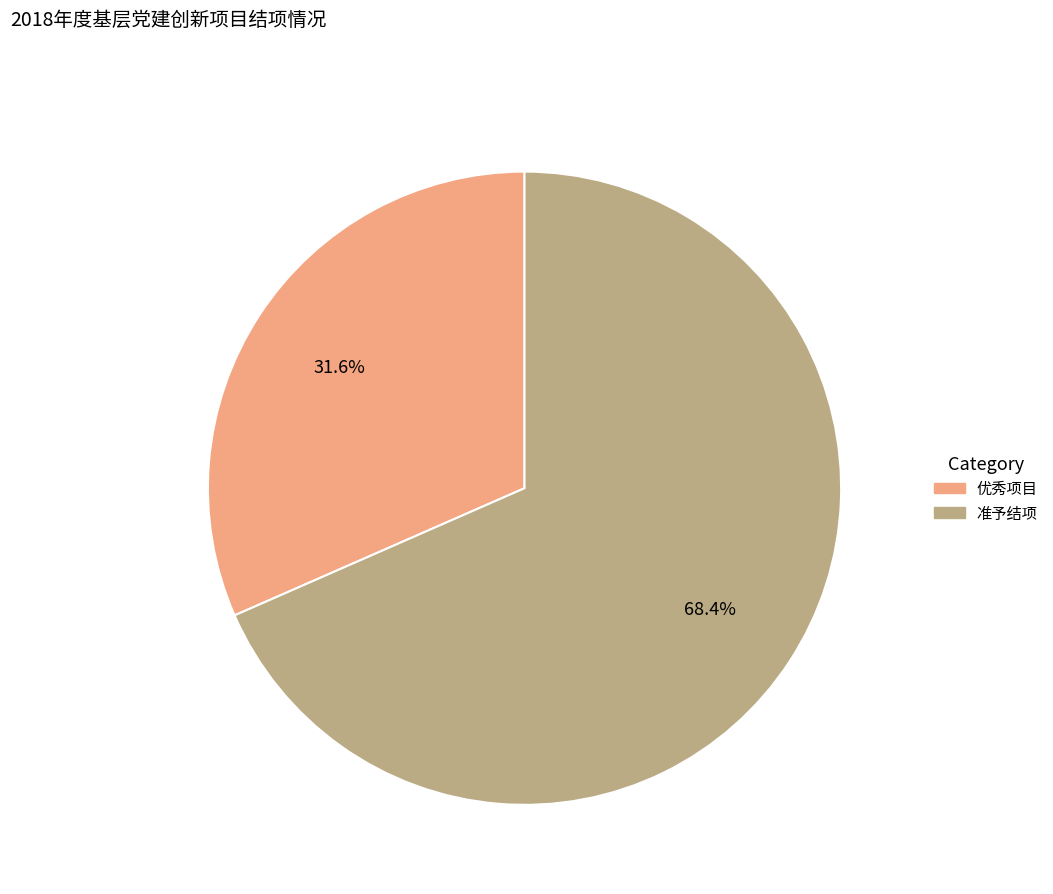

To the nearest percent, what is the average slice percentage?

50%